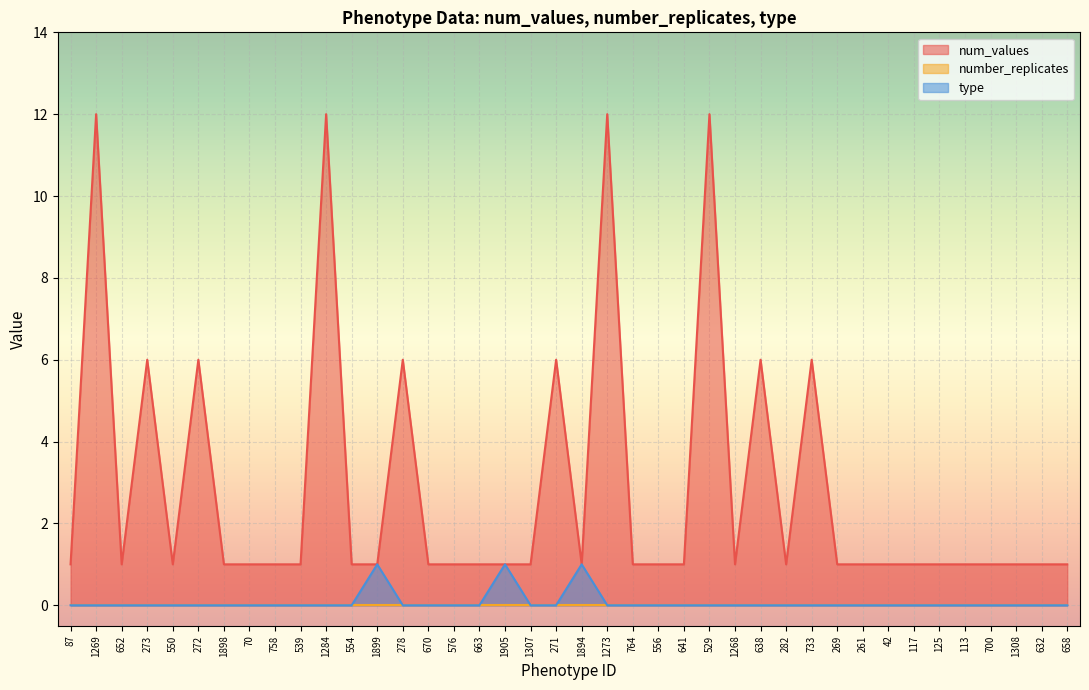

Is the value of type at 1269 greater than the value of num_values at 261?

No